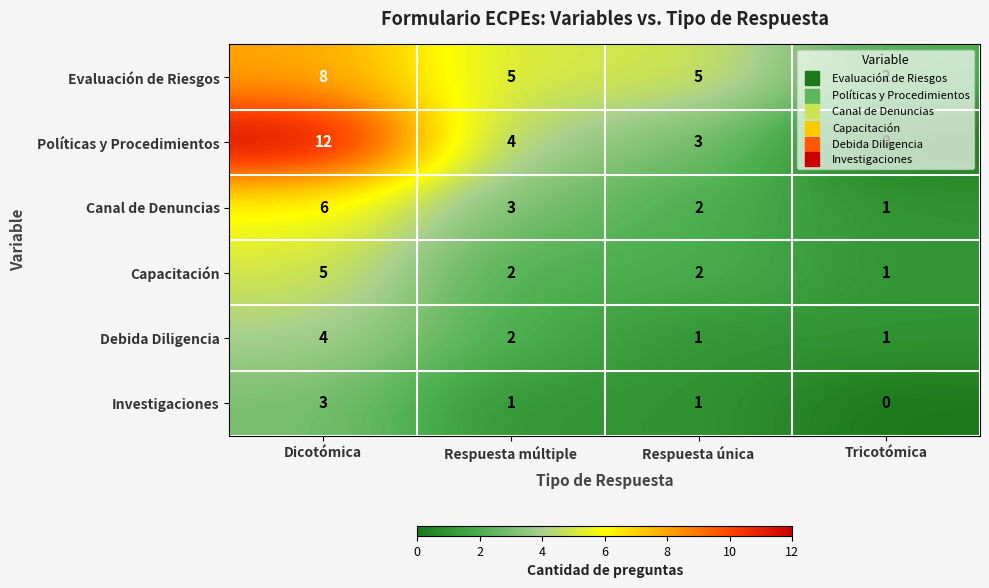

True or false: Evaluación de Riesgos has a value of 7 at Respuesta única.

False